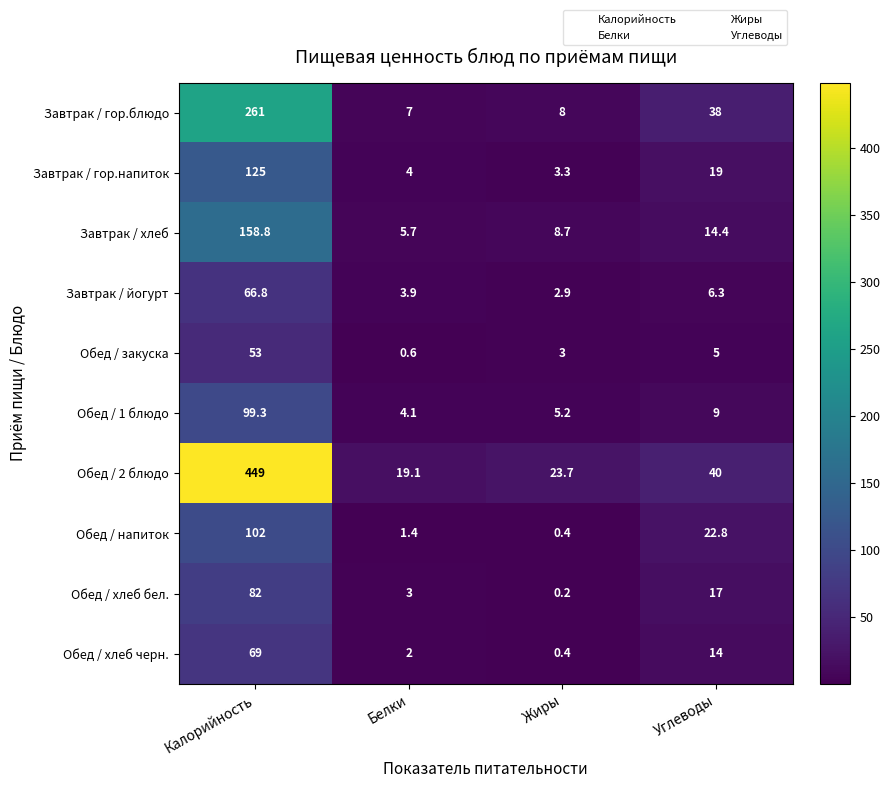

What is the total value across all series at Углеводы?

185.5